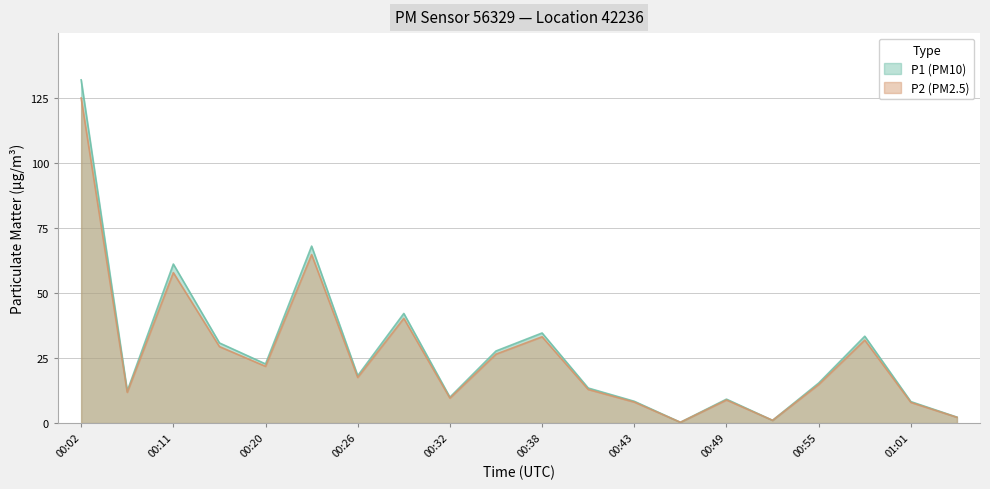

At which label is P1 closest to 66?

00:23